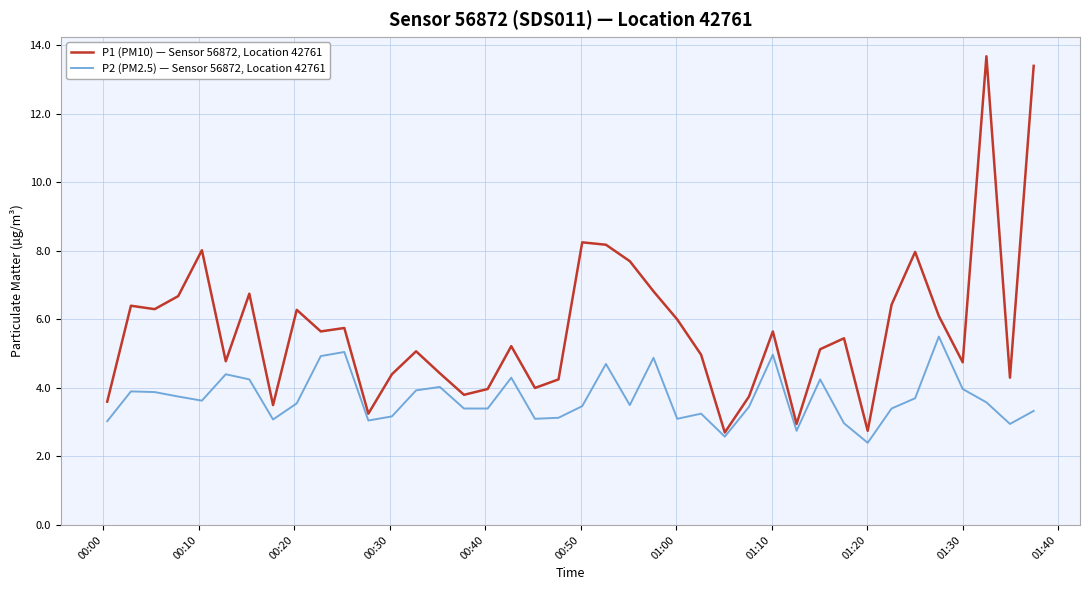

Rank the series by their maximum value, from lowest to highest.

P2 (PM2.5) — Sensor 56872, Location 42761, P1 (PM10) — Sensor 56872, Location 42761